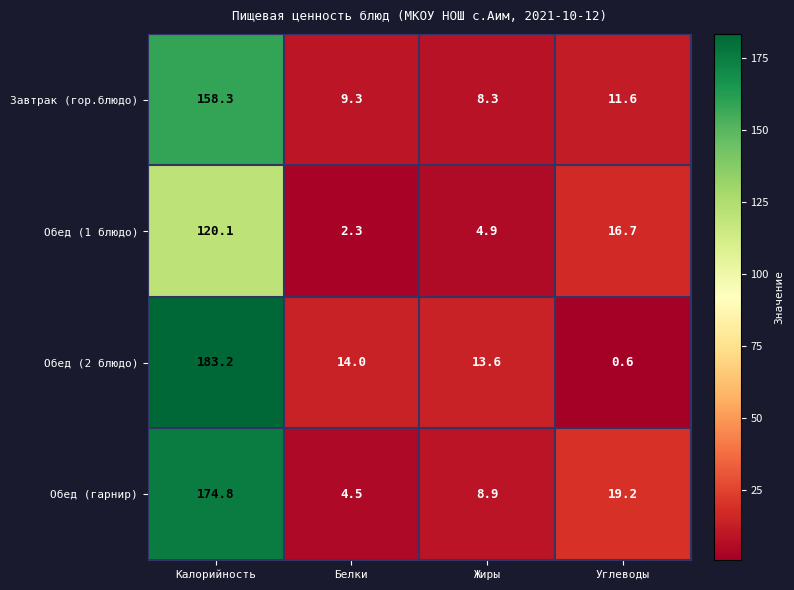

Which series has the largest total across all categories?

Обед (2 блюдо)